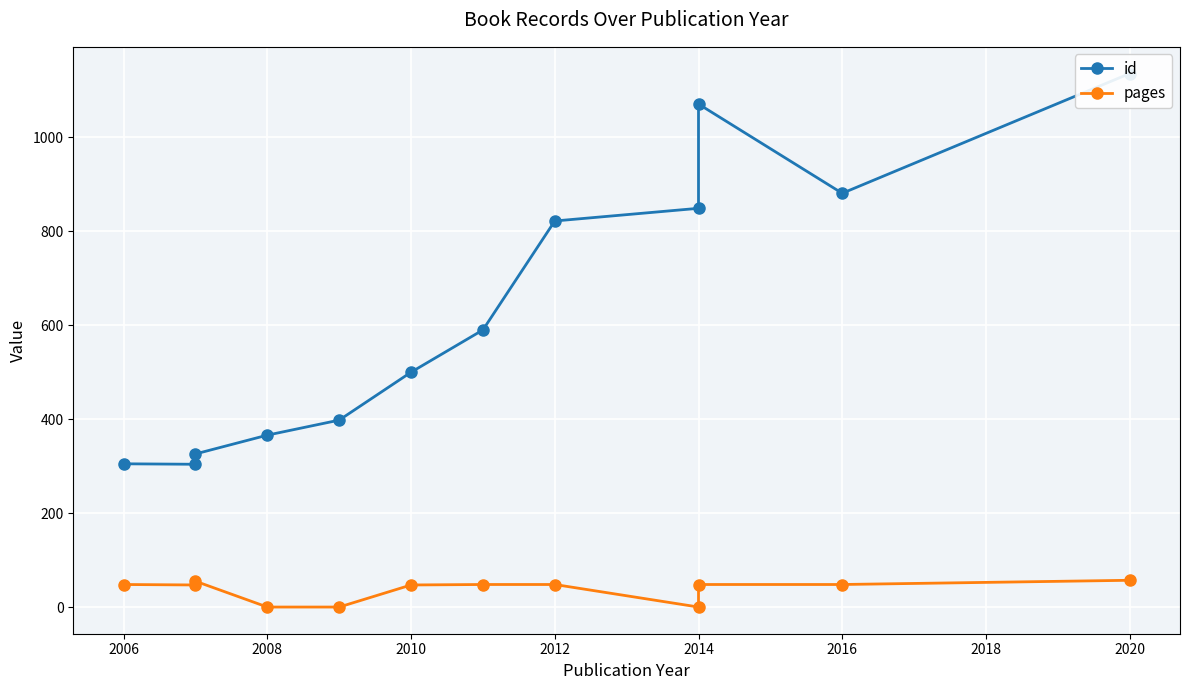

Which series has the largest range (max minus min)?

id